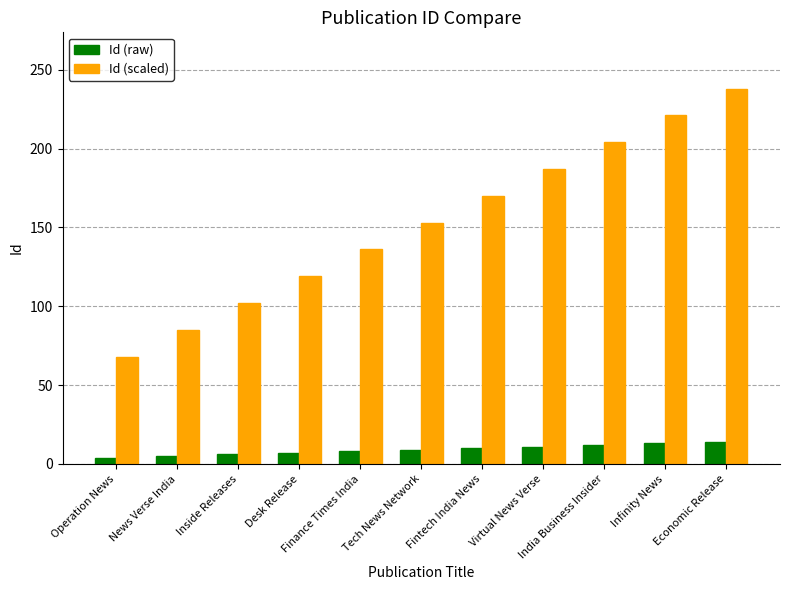

Which series has the widest spread of values?

Id (scaled)